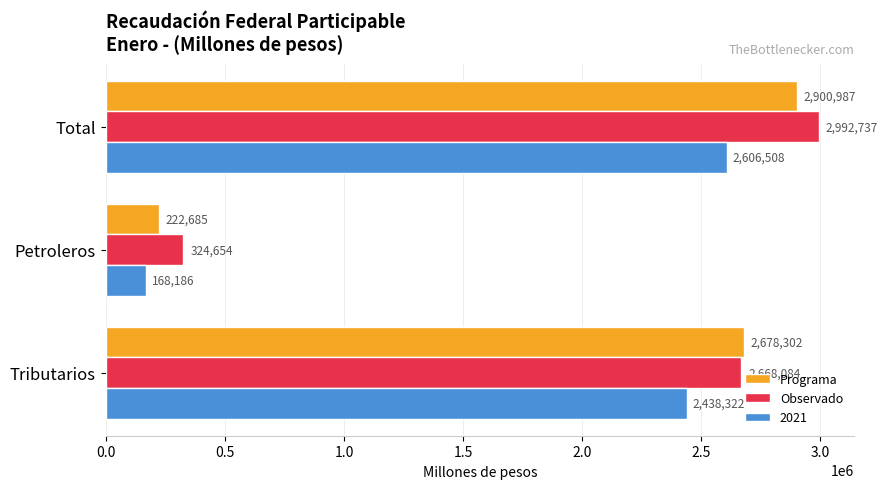

What is the sum of the Observado values at Petroleros and Total?

3317391.0